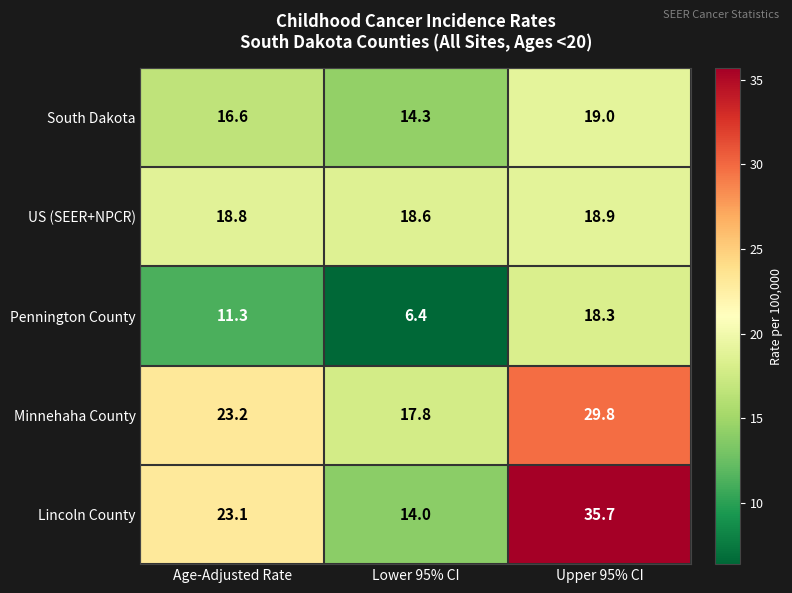

What is the difference between the highest and lowest values at Upper 95% CI?

17.4